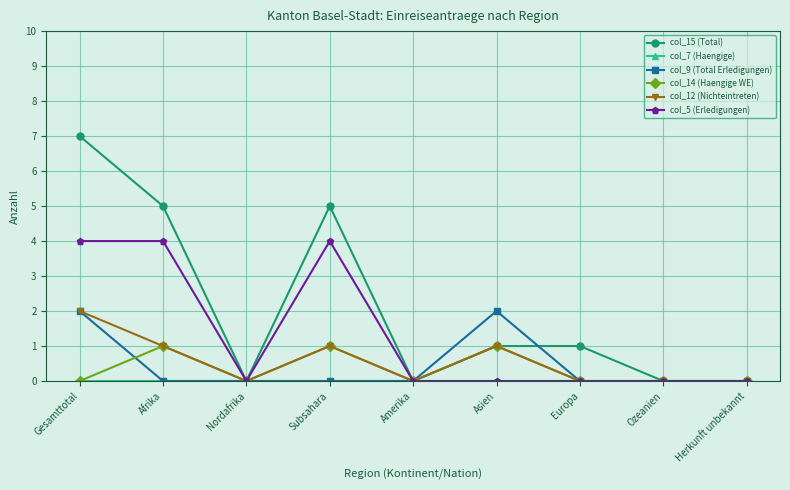

What is the difference between the col_9 (Total Erledigungen) values at Asien and Europa?

2